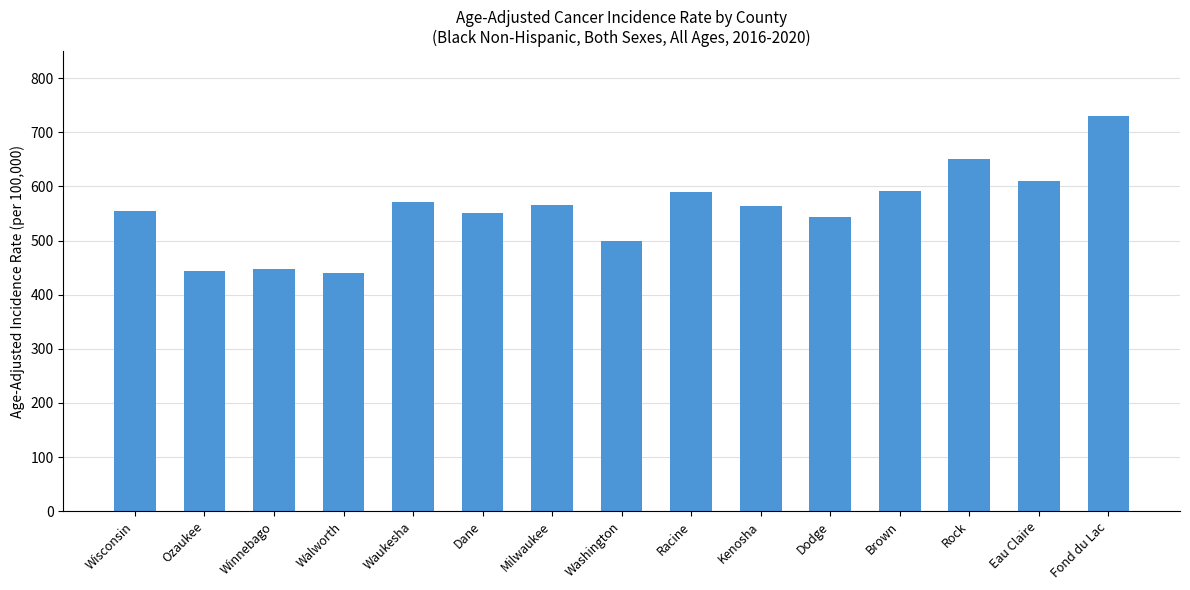

What is the difference between the maximum and minimum values?

290.1